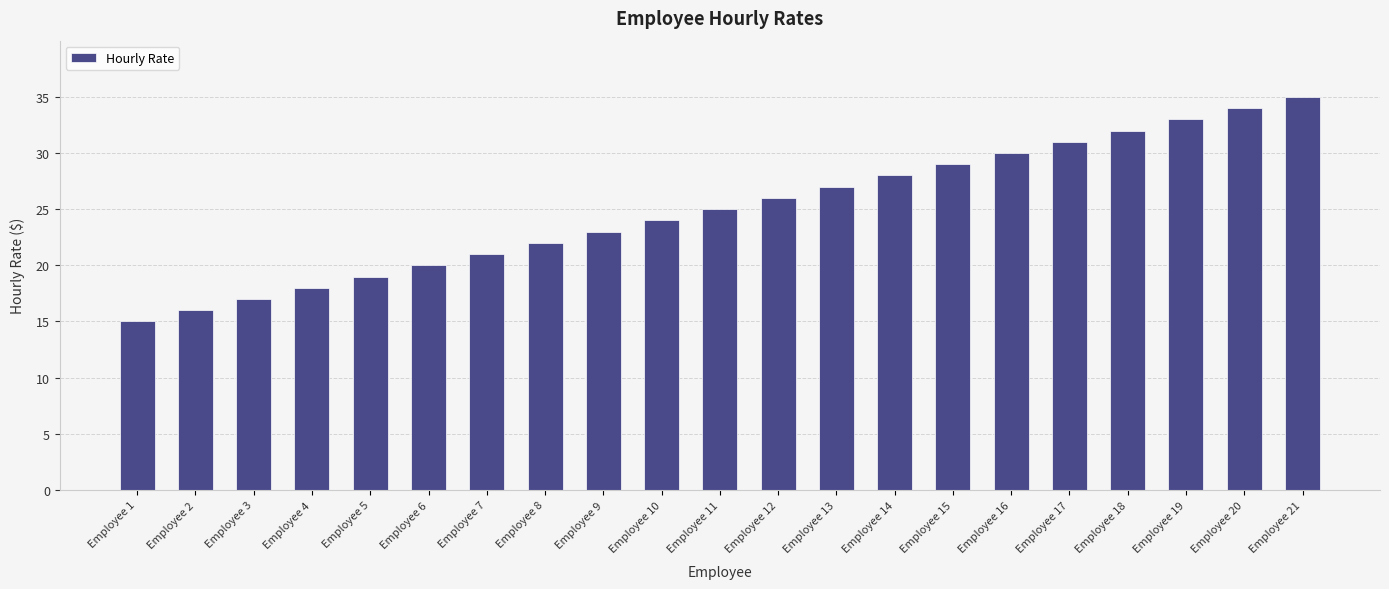

At which category does the chart reach its peak across all series?

Employee 21